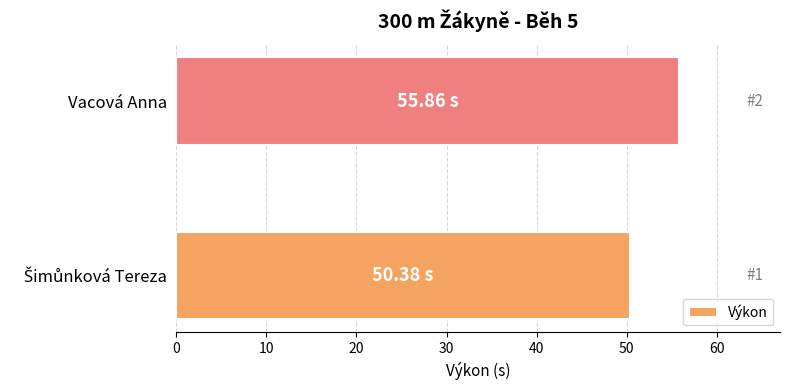

What is the average value?

53.1